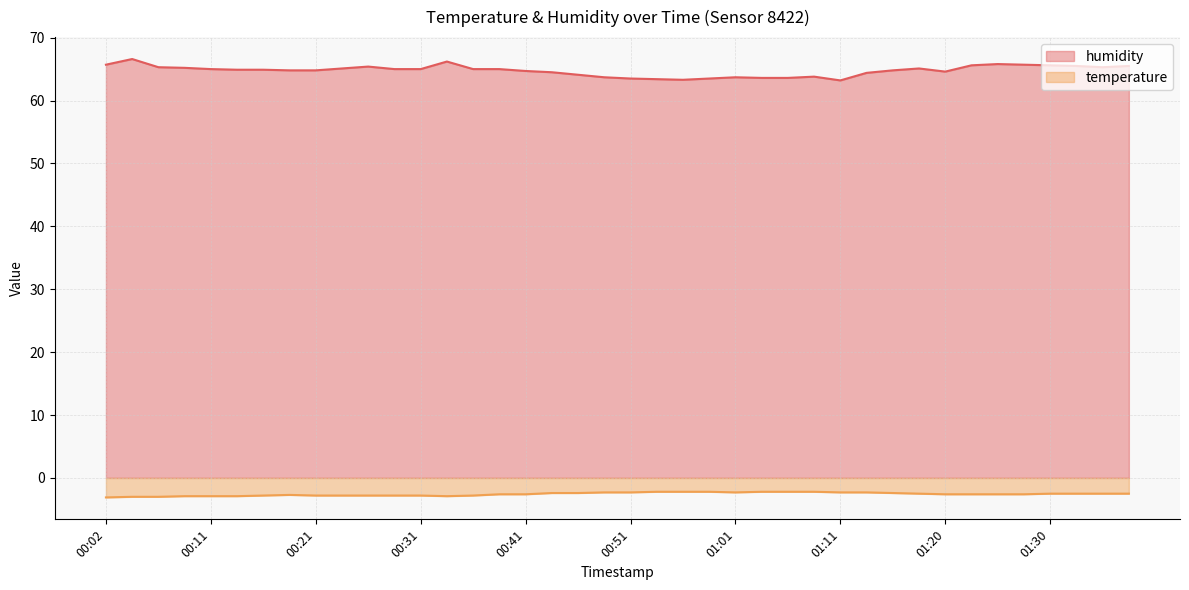

Read the temperature value at 00:39.

-2.6